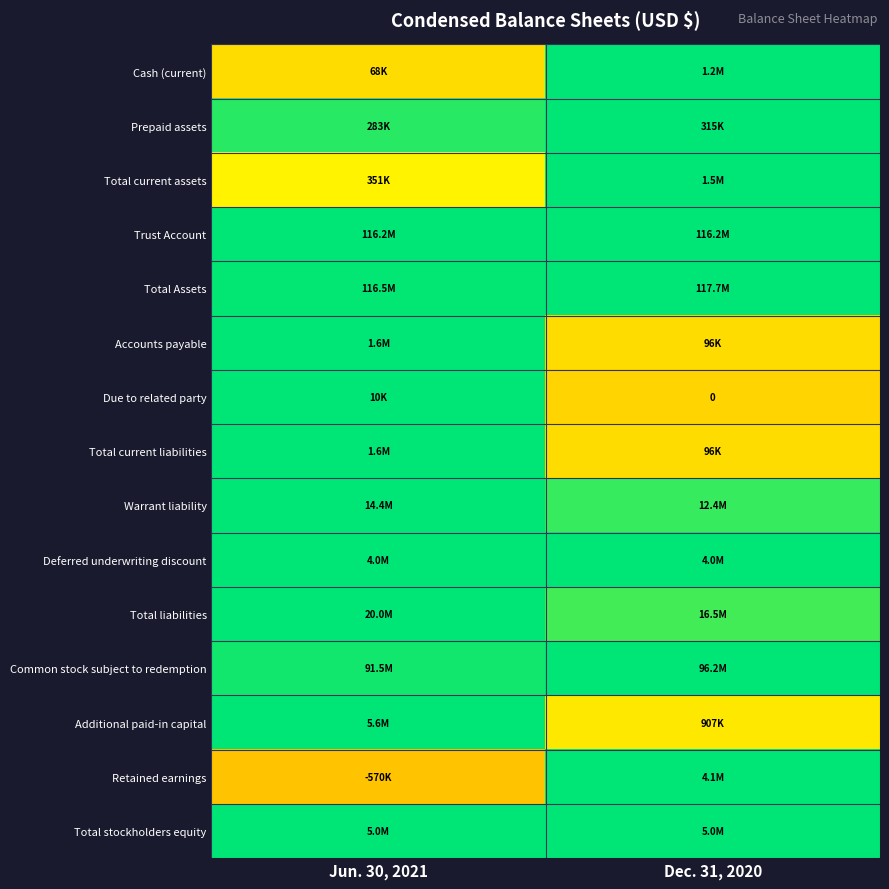

Where is Total current assets nearest to the value 0?

Jun. 30, 2021